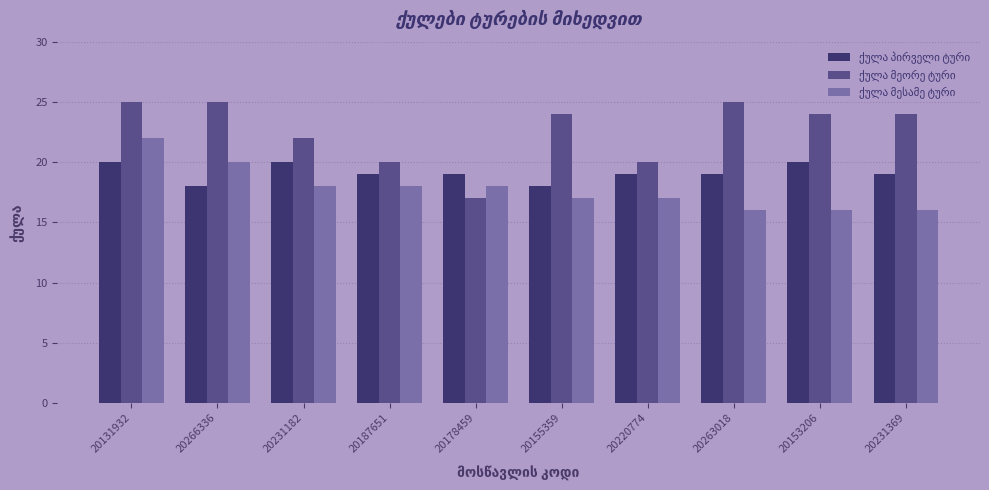

What is the total value across all series at 20155359?

59